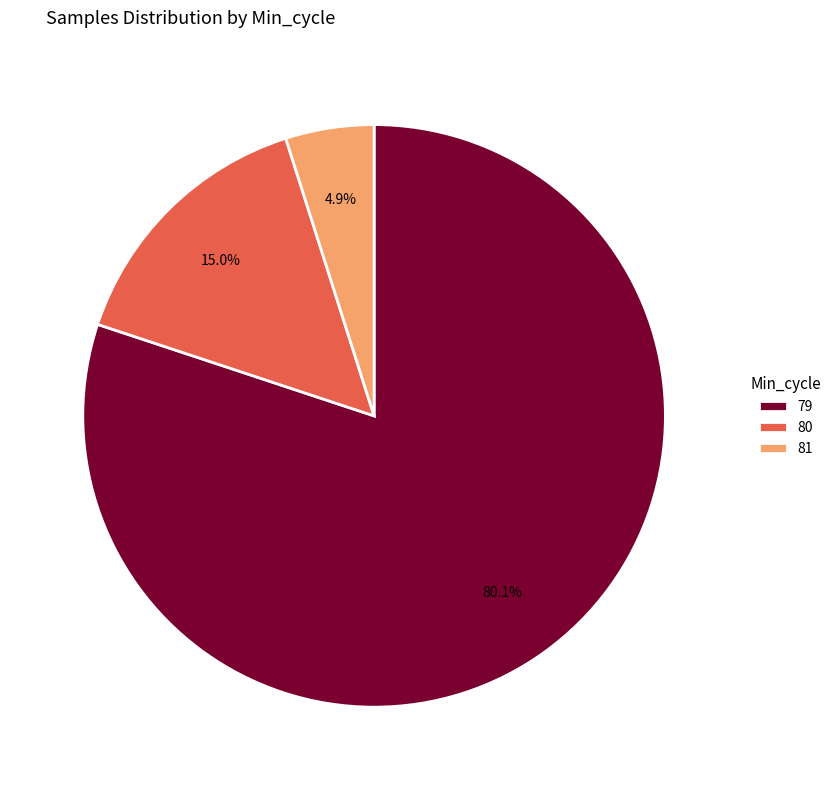

What is the largest slice in the pie chart?

79